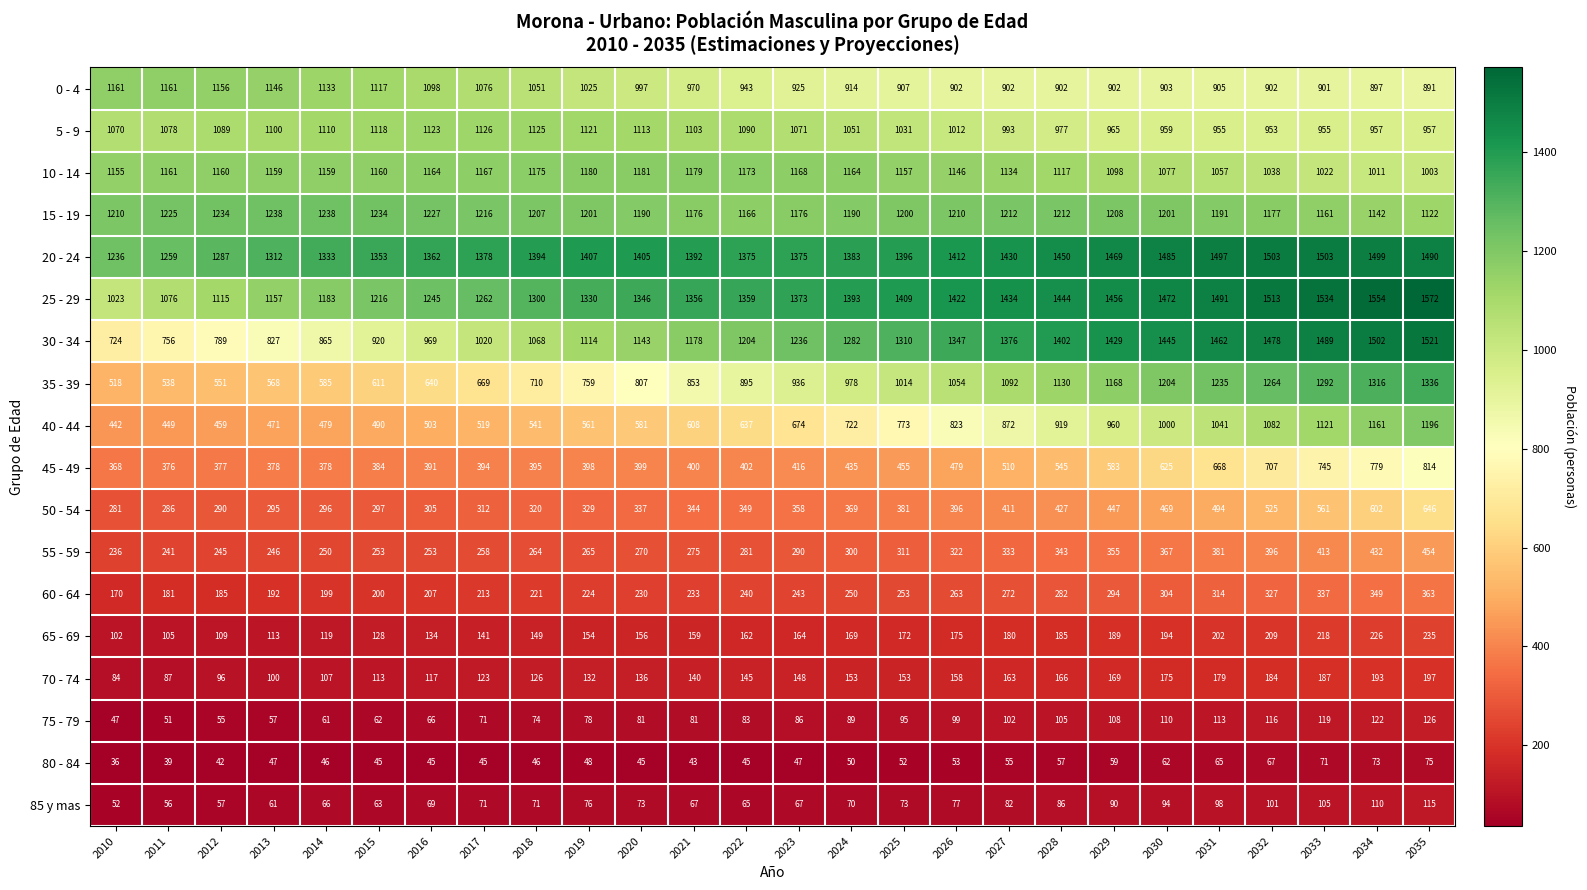

At which label does 15 - 19 first exceed 1207?

2010